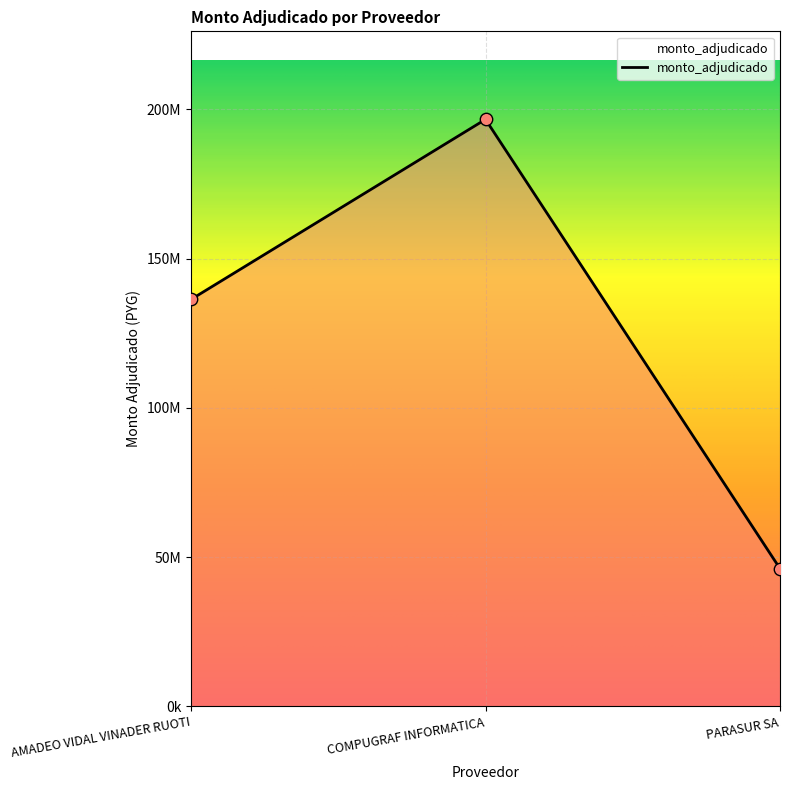

What is the ratio of the value at PARASUR SA to the value at AMADEO VIDAL VINADER RUOTI?

0.3